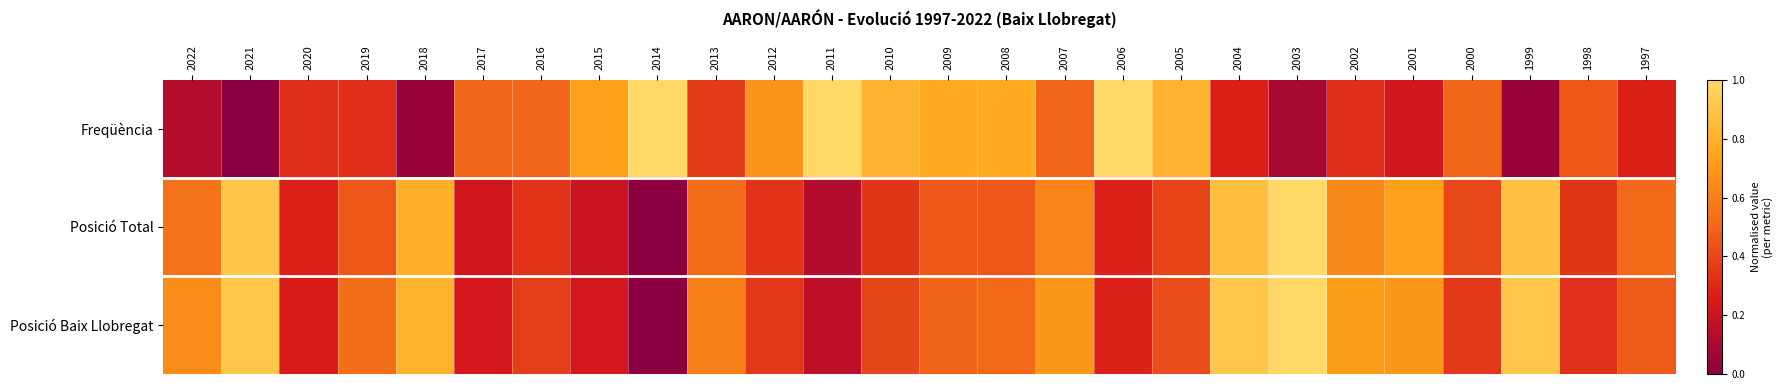

What is the total value across all series at 1998?

1.1